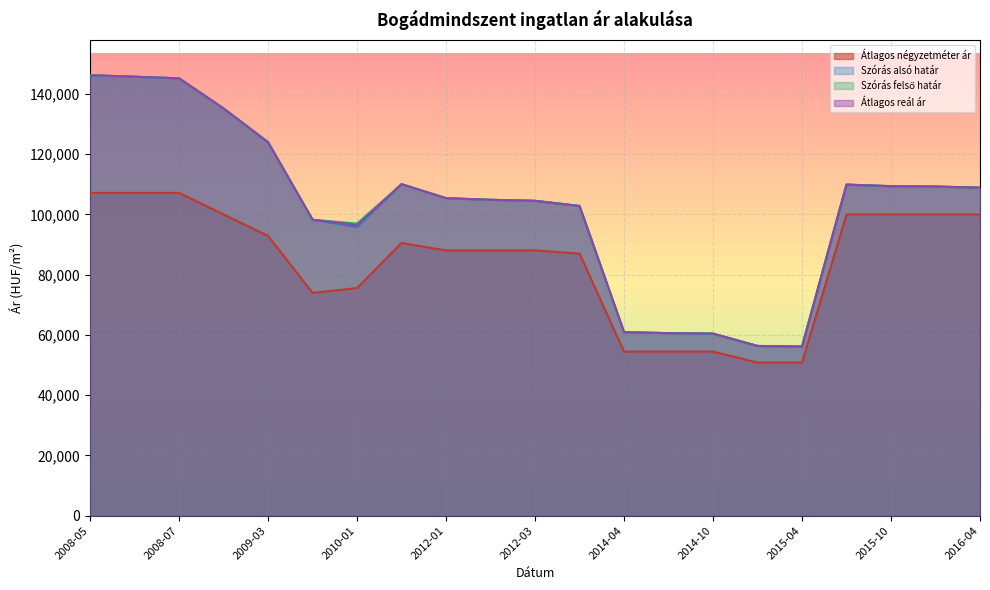

What is the spread (max minus min) of values at 2009-03?

31092